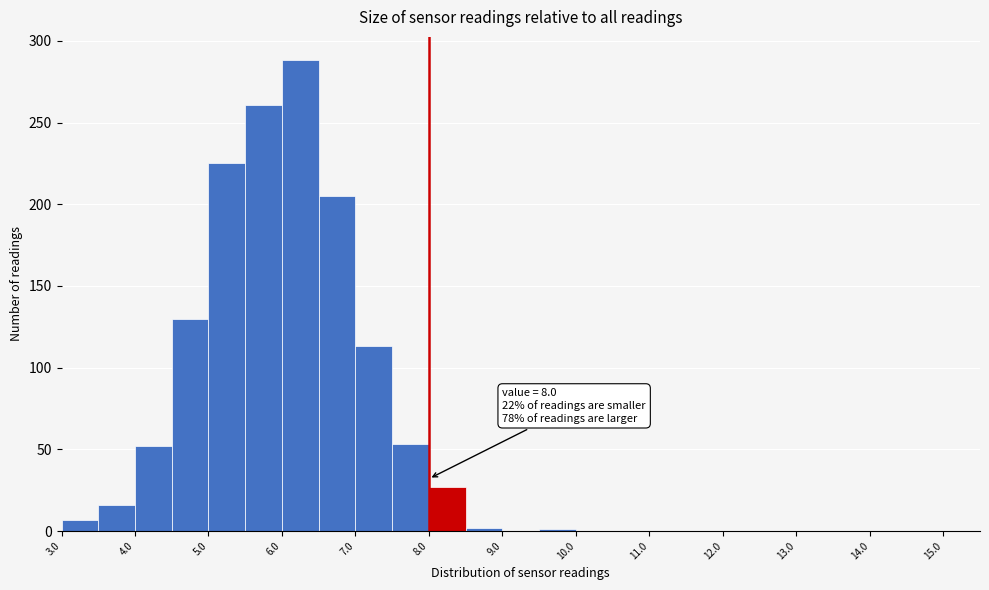

Which range on the x-axis has the tallest bar?

6.0 to 6.5